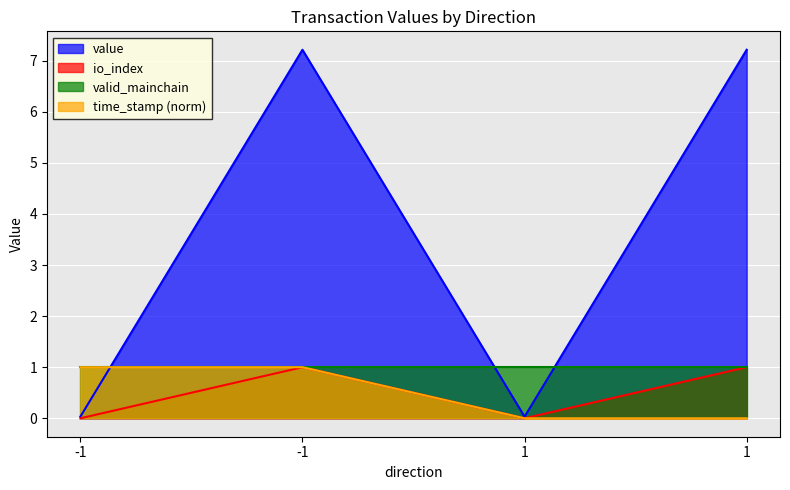

True or false: value has more than 0 points higher than both neighbors.

True